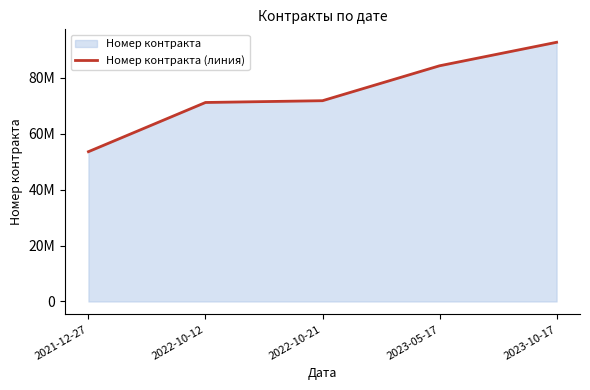

What is the change in value from 2021-12-27 to 2022-10-12?

+17582251